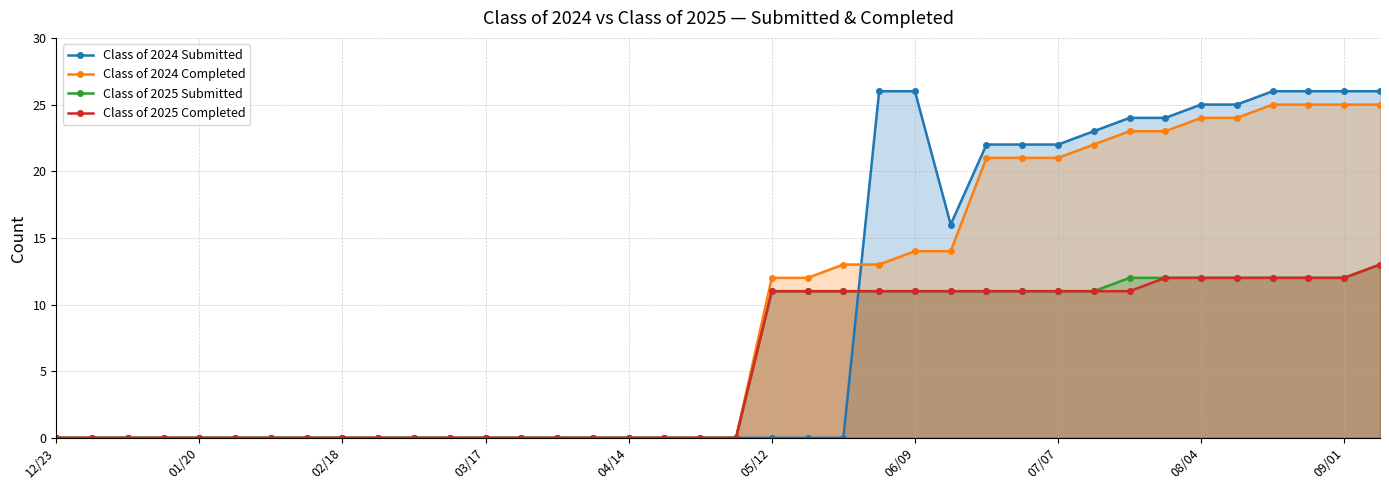

How many lines are shown in the chart?

4